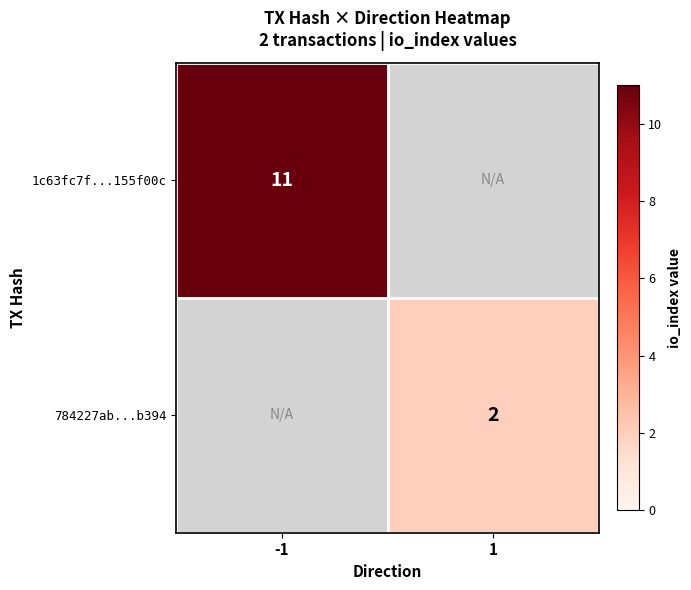

The value of 784227ab...b394 at 1 is 1. True or false?

False